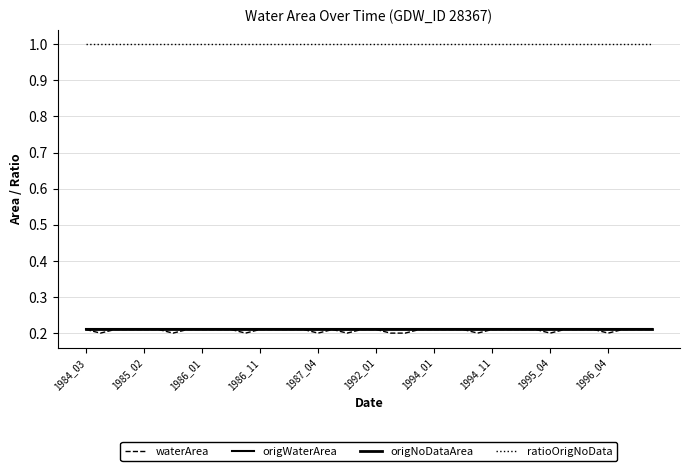

Does the chart display data point markers on the line(s)?

No